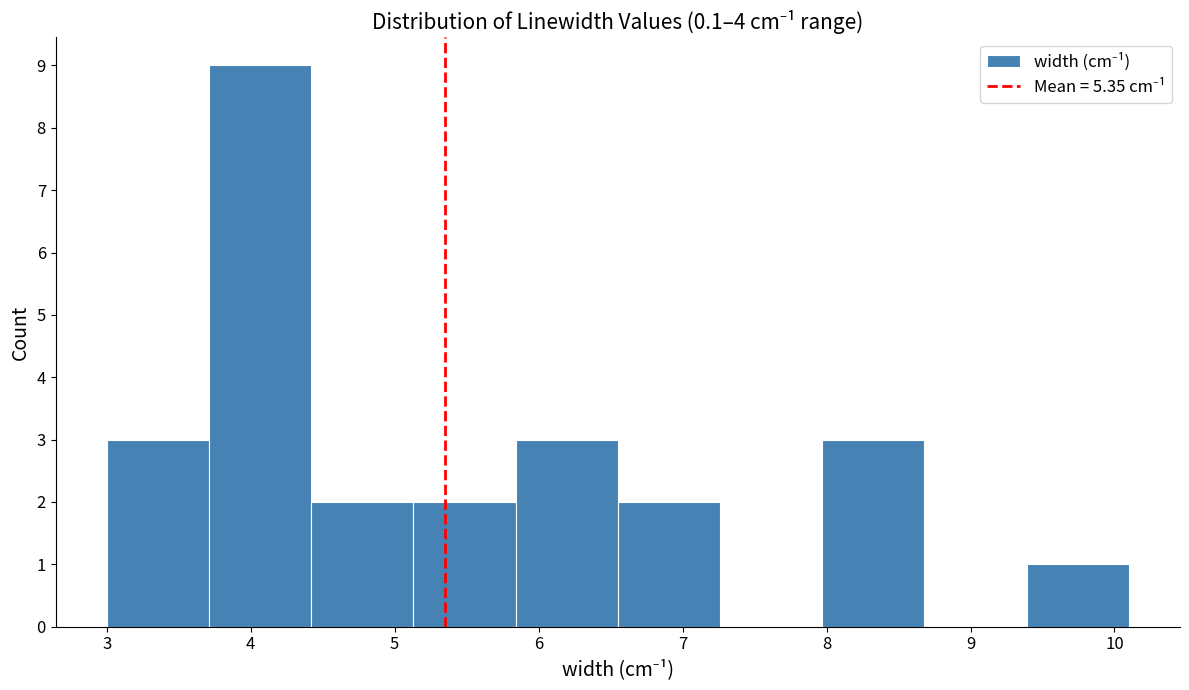

Over which range of the x-axis is the bar tallest?

3.71 to 4.42